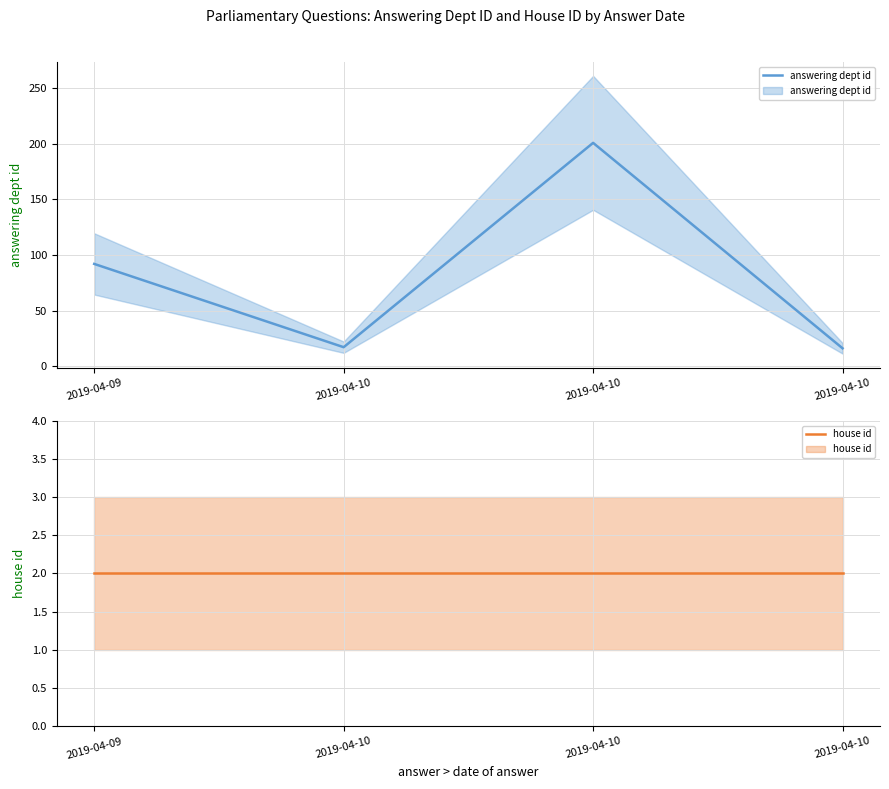

At which category is the sum across all series the highest?

2019-04-10